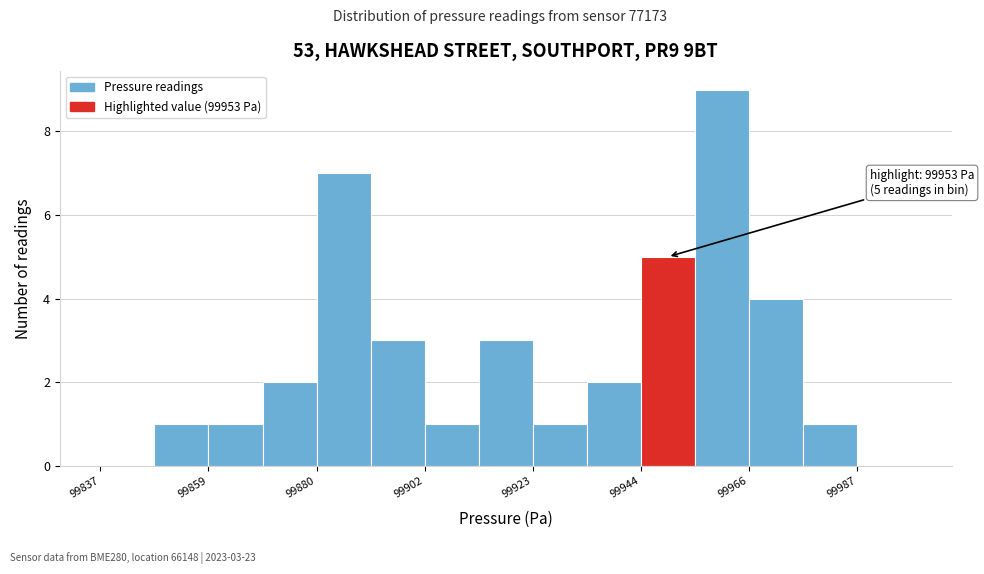

Around what value on the x-axis is the tallest bar? Give the approximate position of its centre, as read against the axis.

99960